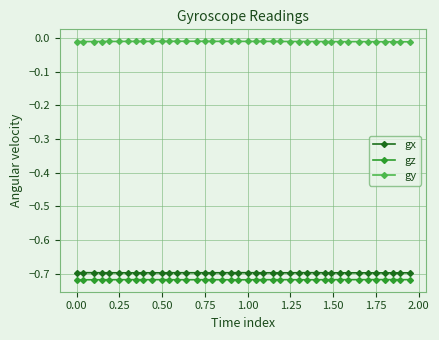

True or false: gx has more than 0 interior local peaks.

True